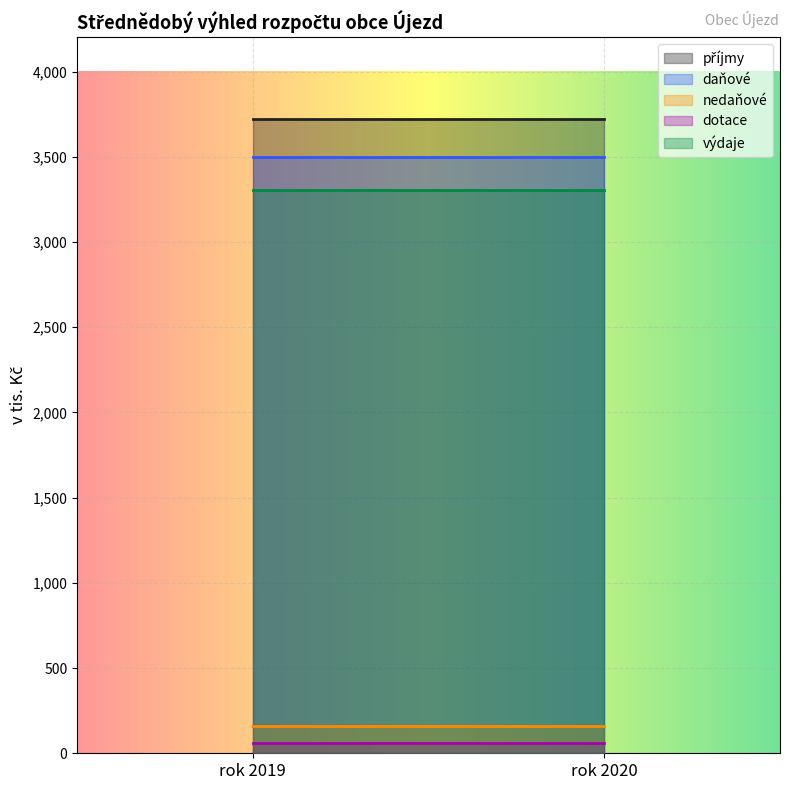

Which series changed the most between rok 2019 and rok 2020?

příjmy